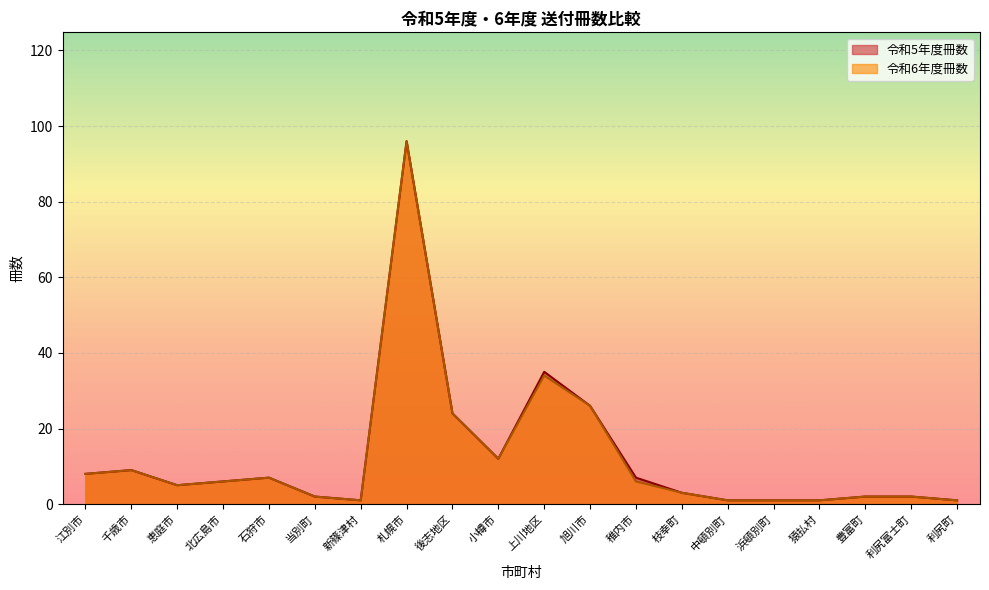

Which series has the widest spread of values?

令和5年度冊数